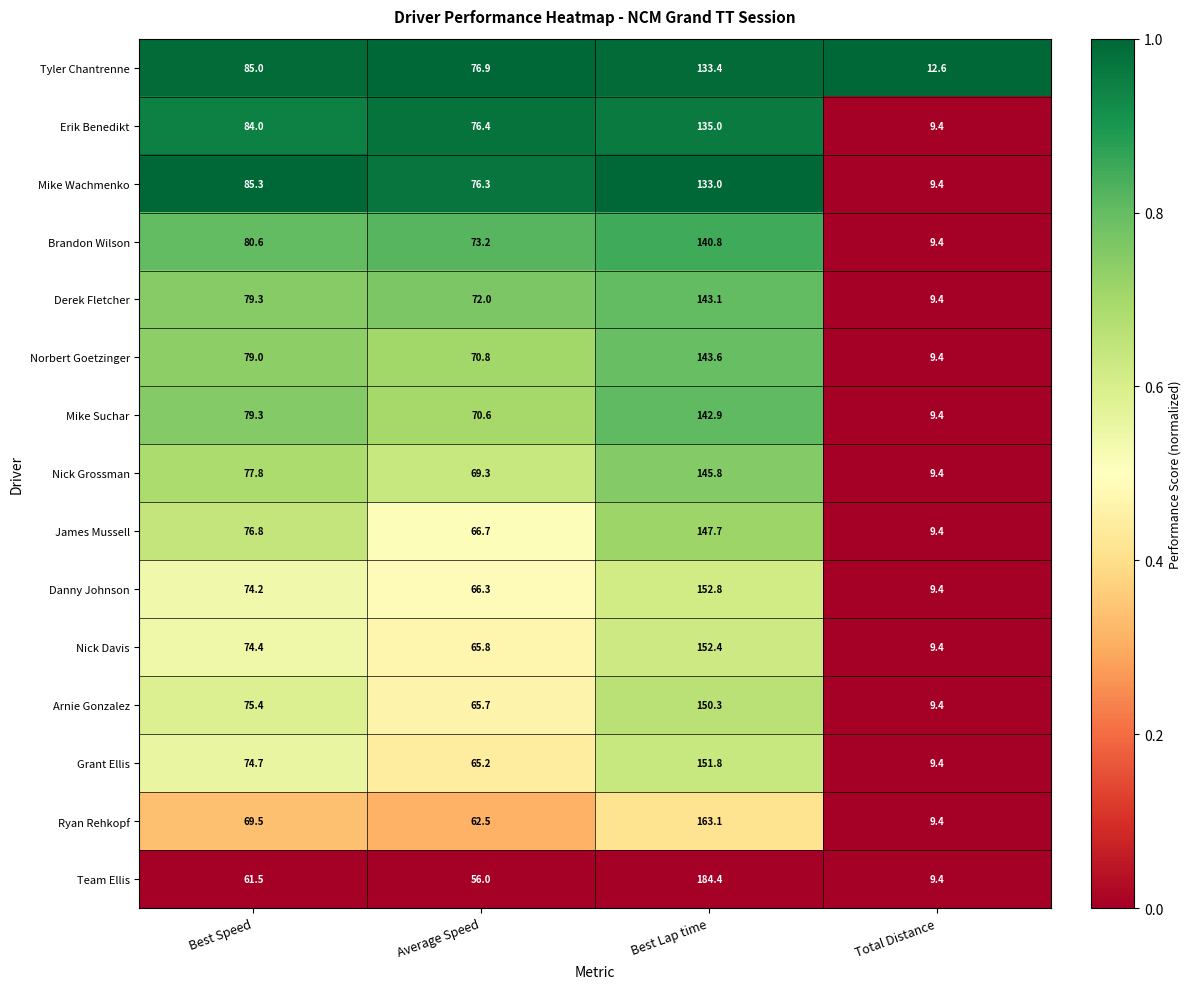

Which category has the lowest value in the Arnie Gonzalez series?

Total Distance